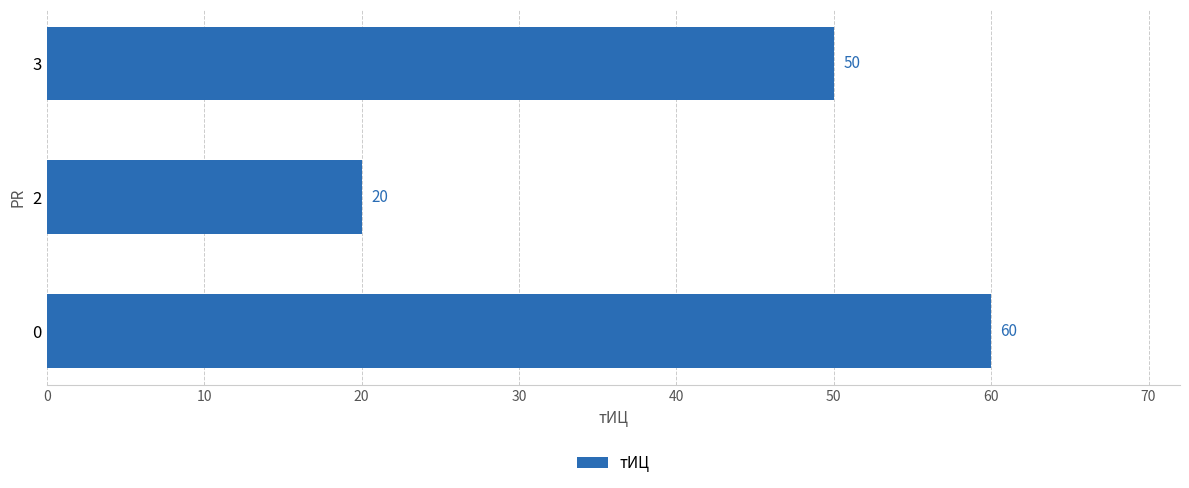

Reading top to bottom, what are all the values shown in this chart?

50	20	60